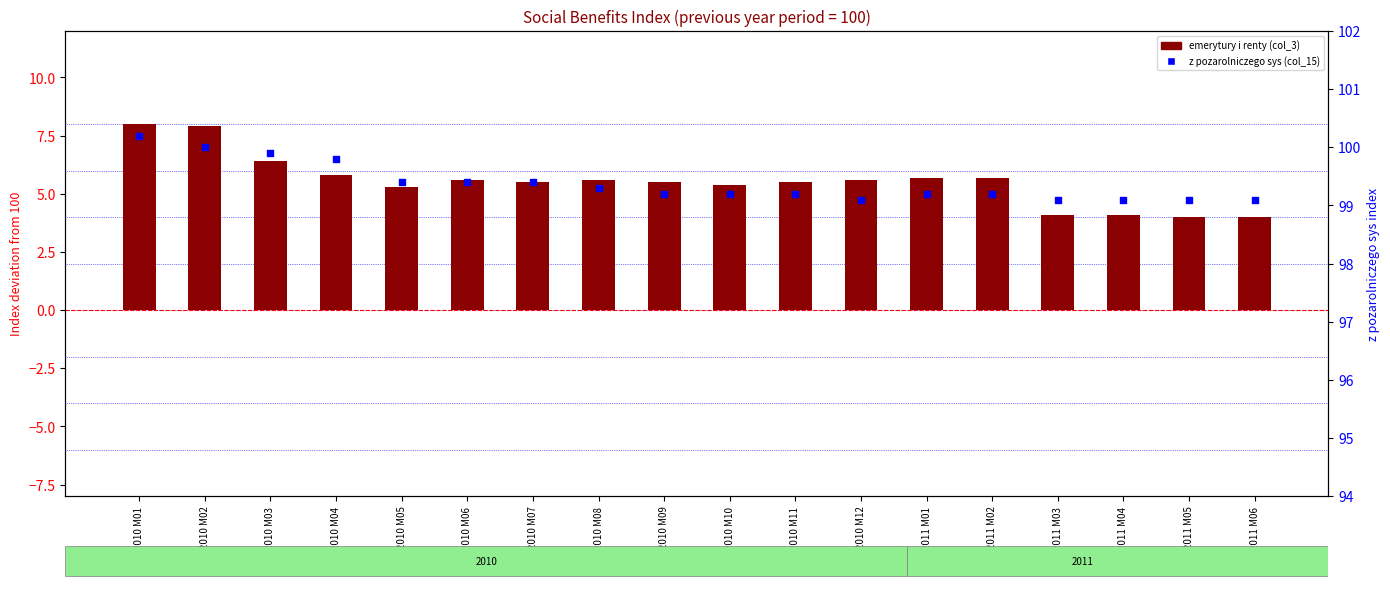

What are all the series names shown in the legend?

emerytury i renty (col_3), z pozarolniczego sys (col_15)